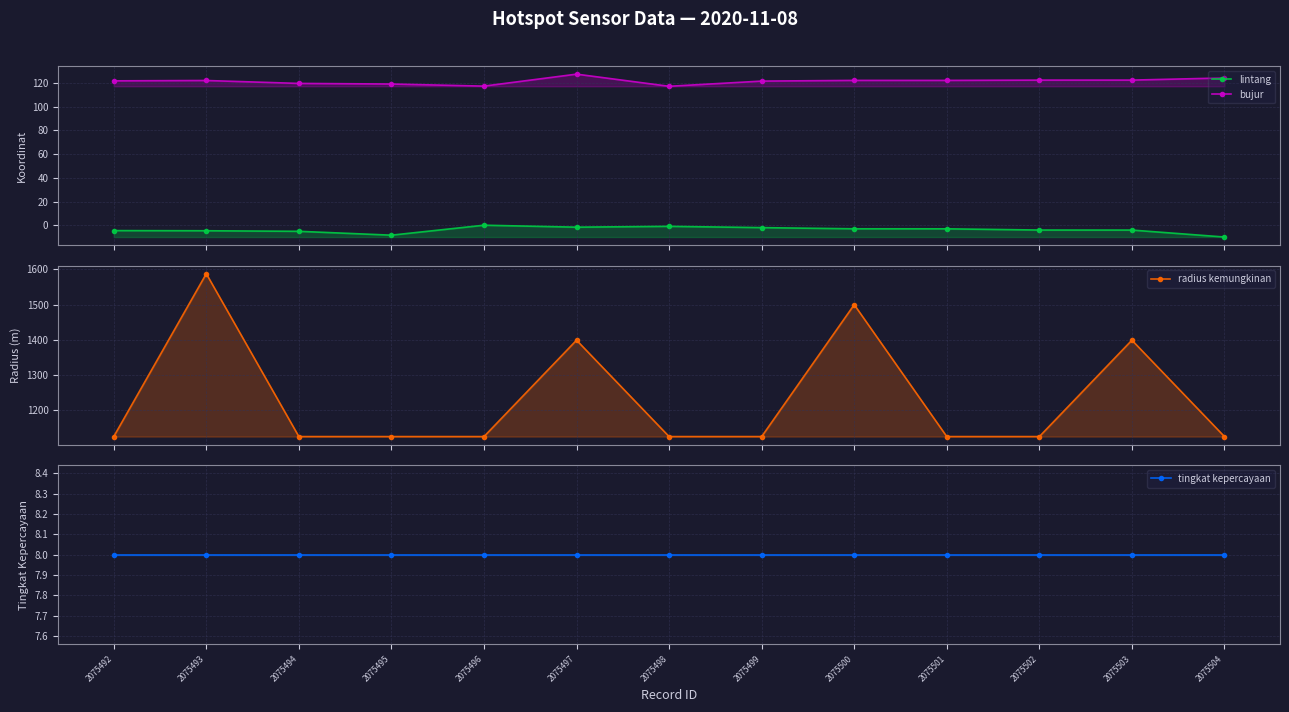

What is the average value of the tingkat kepercayaan series?

8.0